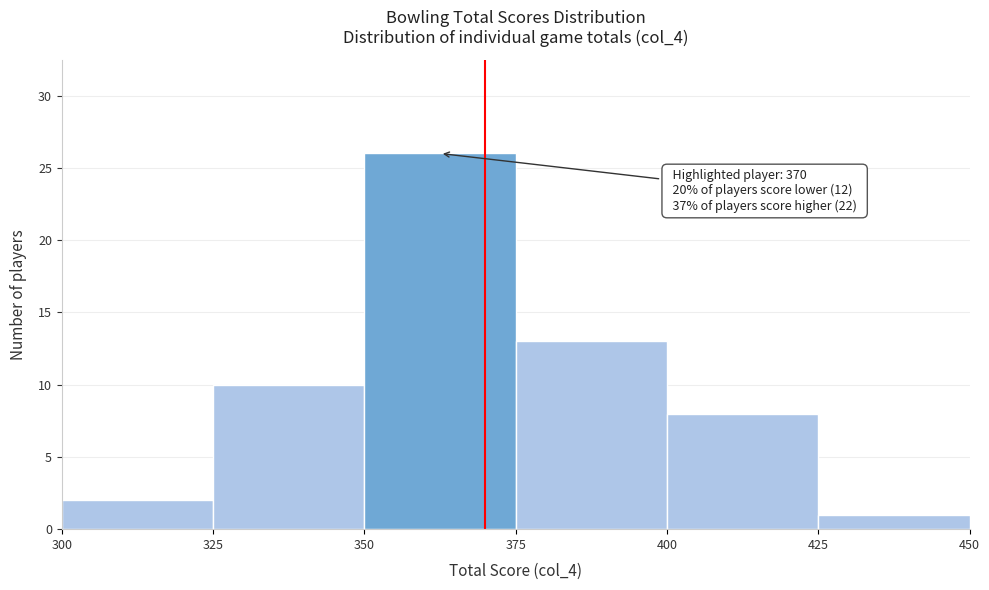

Over which range of the x-axis is the bar tallest?

350 to 375